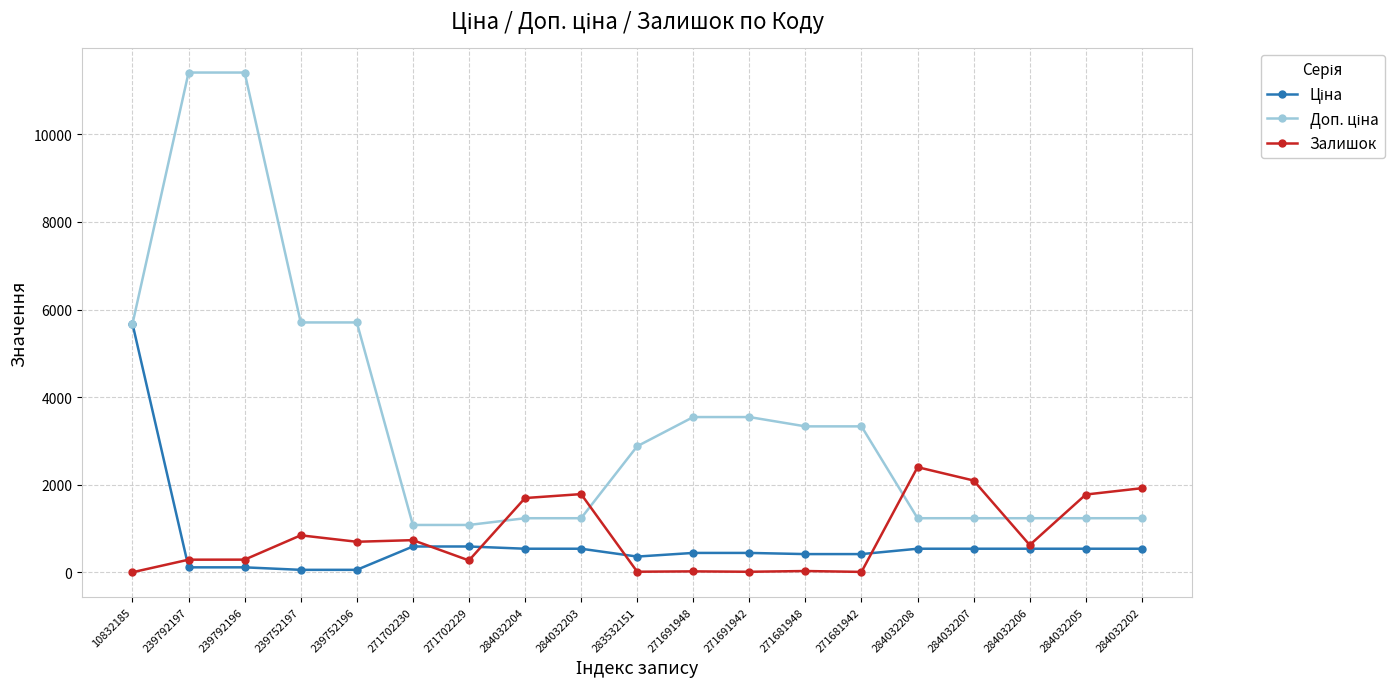

The Залишок series shows 1786.0 at 284032203. True or false?

True